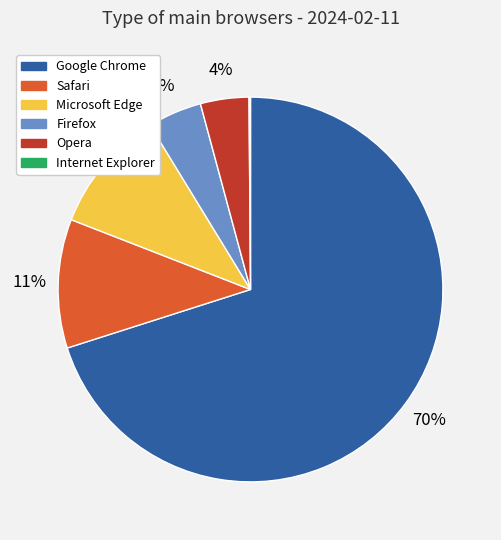

The Google Chrome slice represents 62% of the pie. True or false?

False